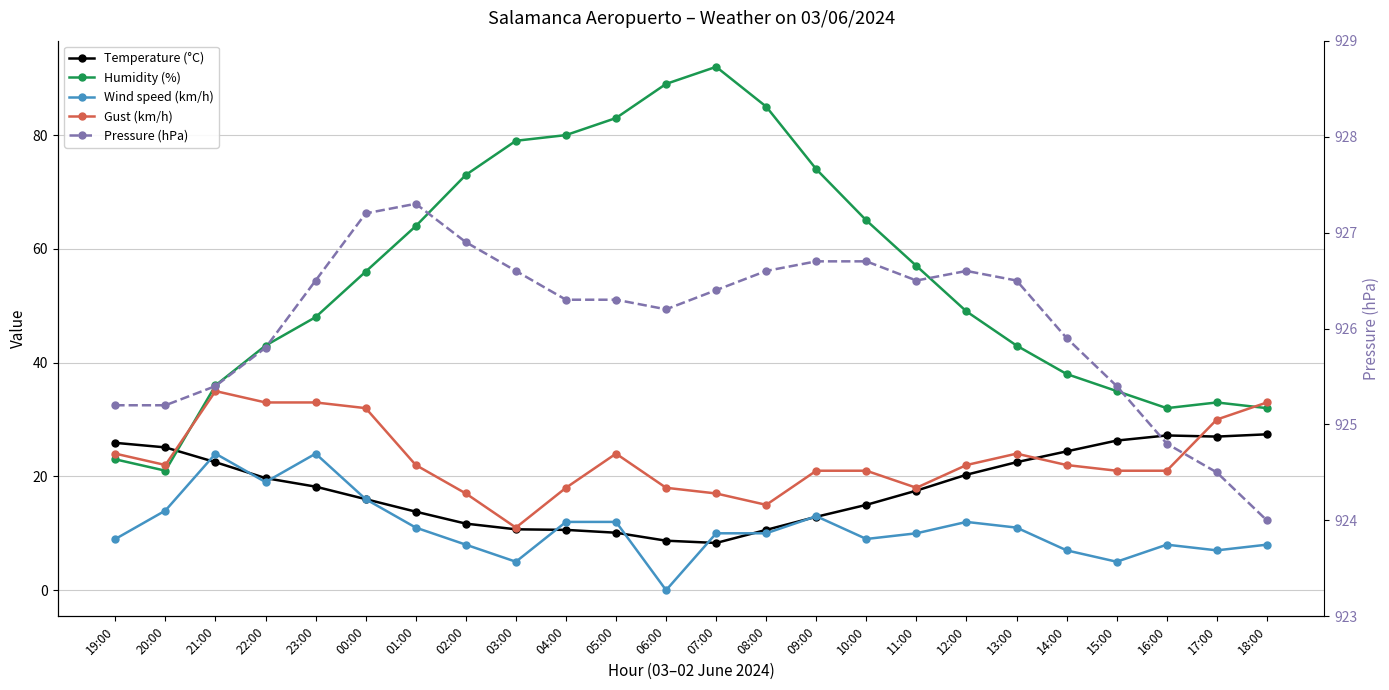

True or false: Gust (km/h) has a value of 10.5 at 07:00.

False